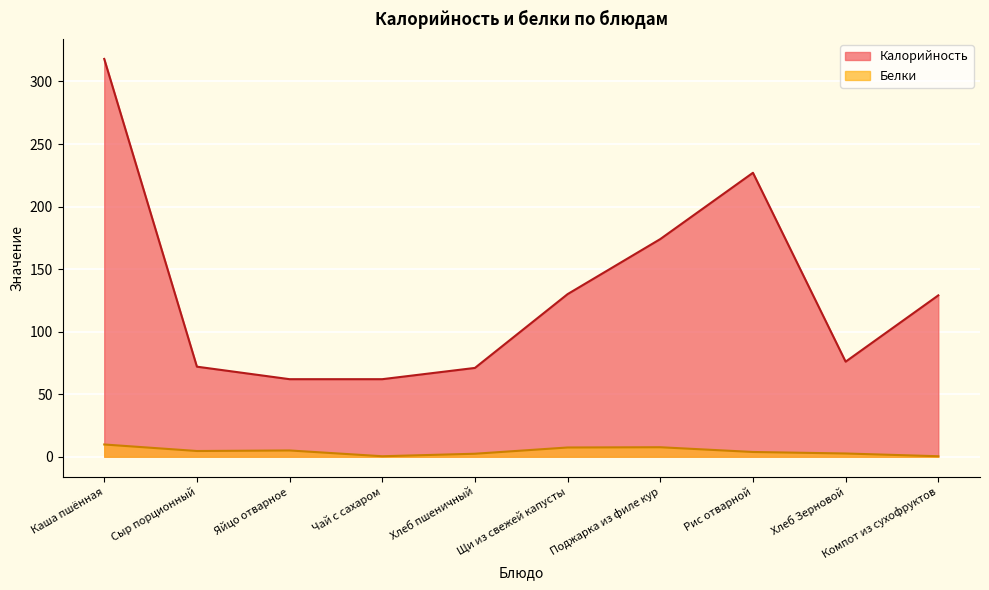

Between Яйцо отварное and Рис отварной, which series saw the biggest shift?

Калорийность